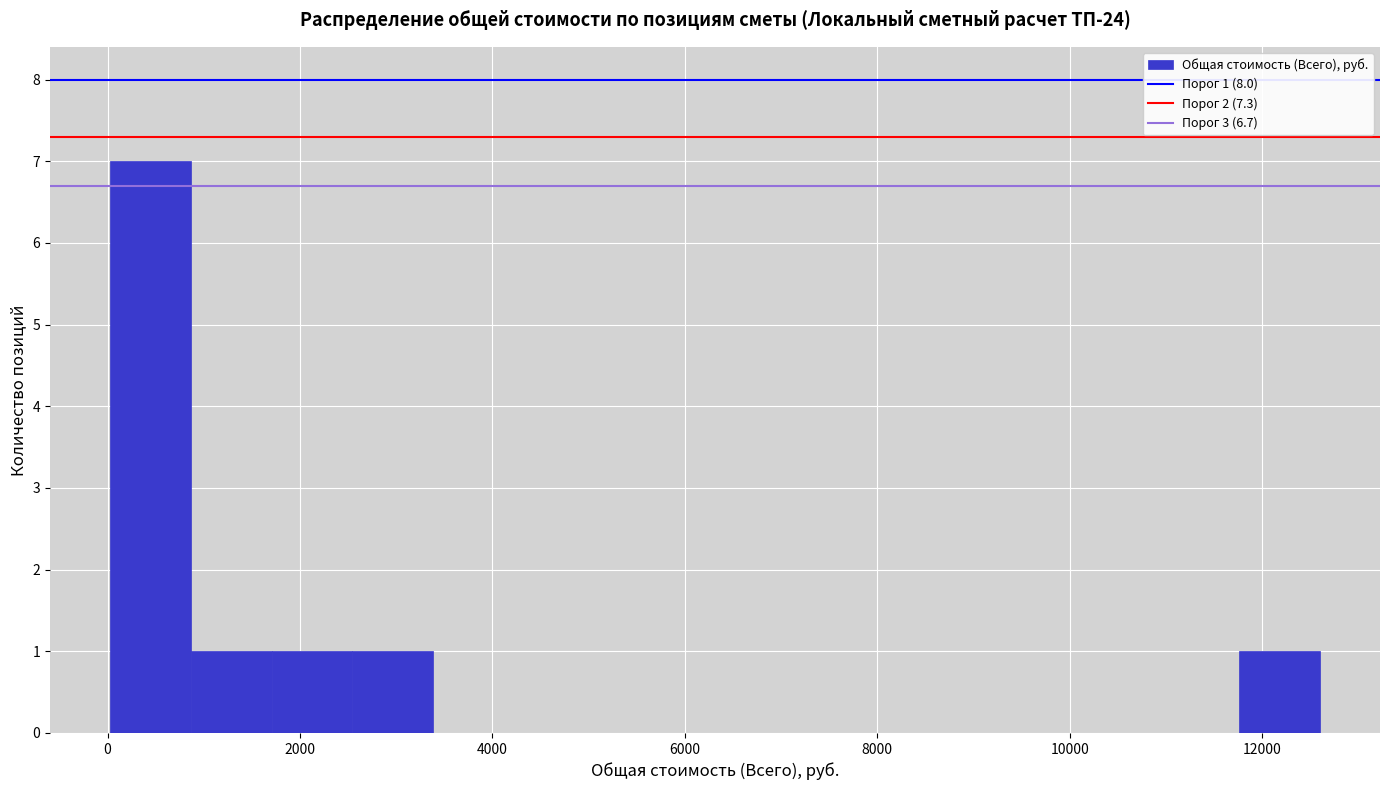

Which range on the x-axis has the tallest bar?

0 to 800